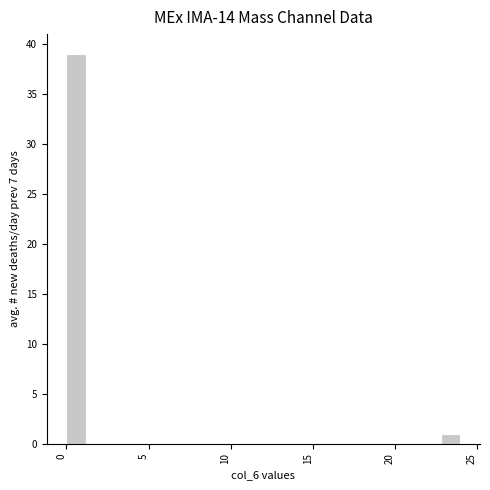

Around what value on the x-axis is the tallest bar? Give the approximate position of its centre, as read against the axis.

0.5